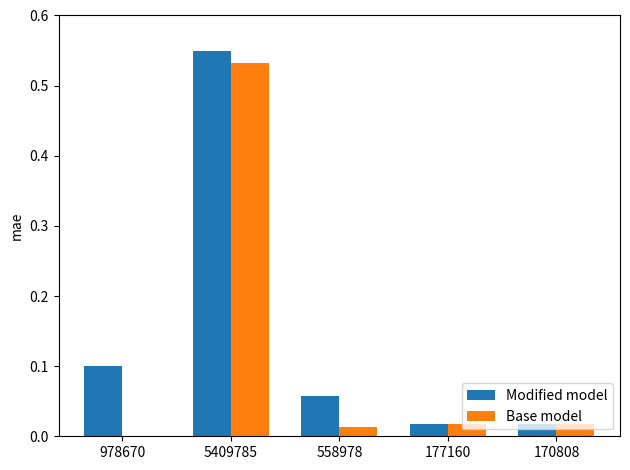

Are the bars grouped side by side (vs. stacked)?

Yes